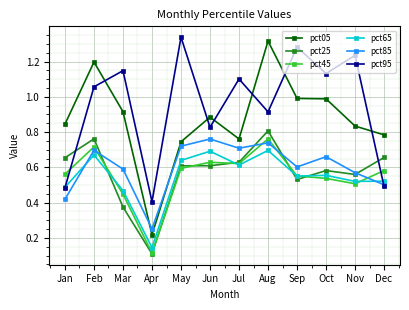

How many times do pct45 and pct65 cross each other?

4